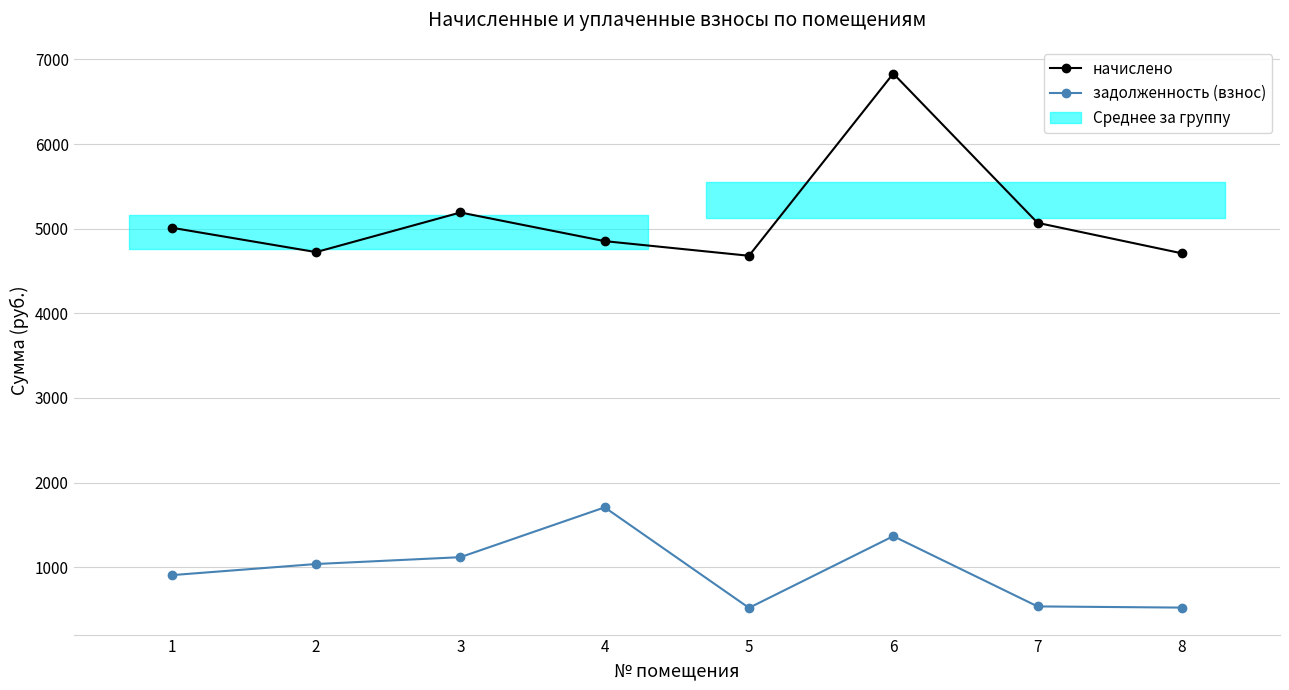

How many data points in начислено are above 5011?

4